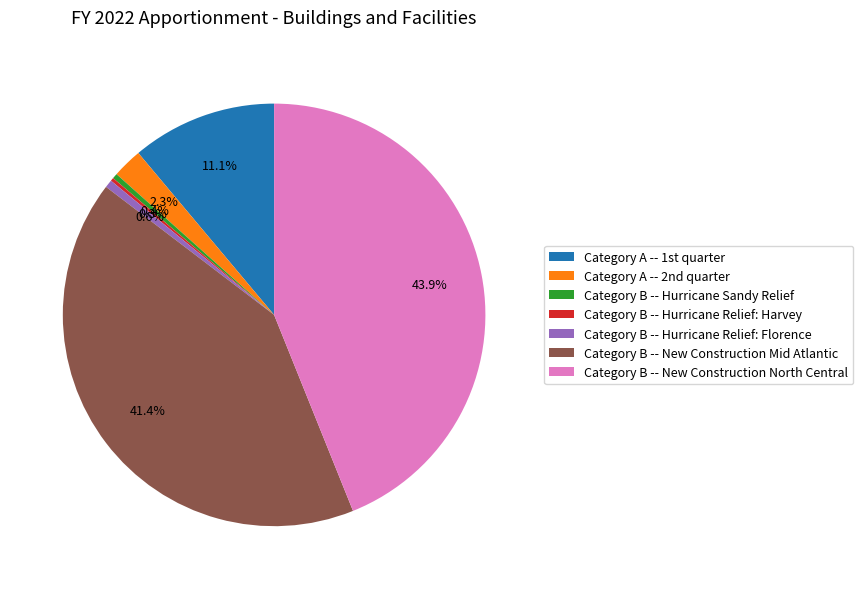

What percentage is NOT represented by Category B -- Hurricane Relief: Florence?

99.4%